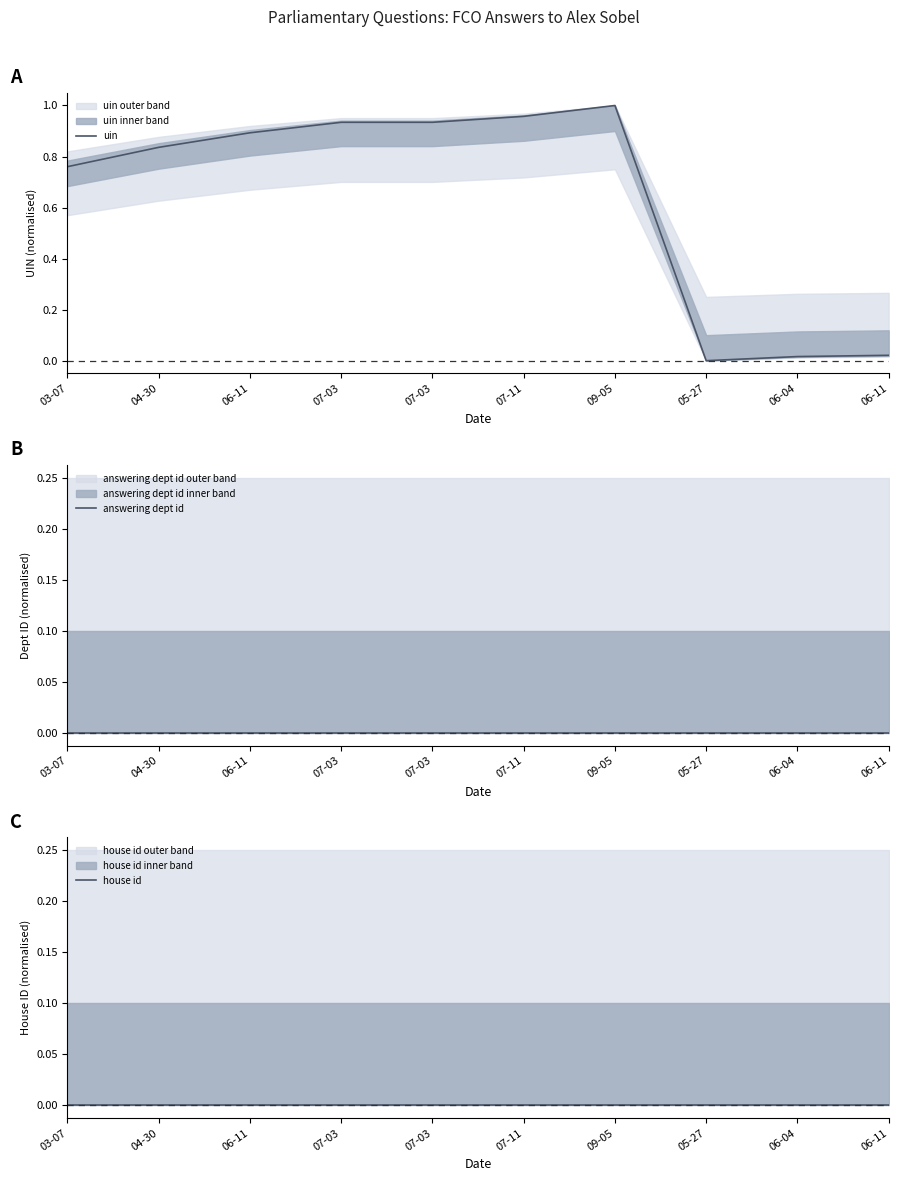

Where is the first local minimum for uin?

05-27